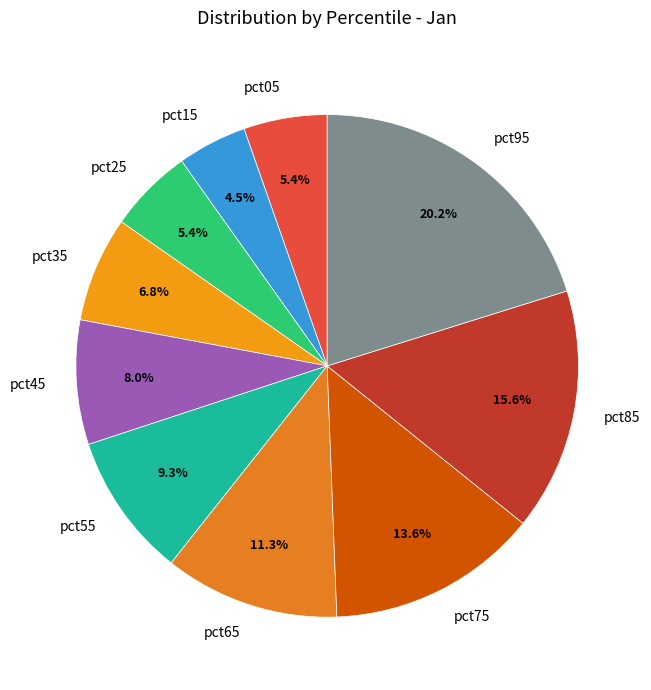

Does pct95 represent more than half of the total?

No